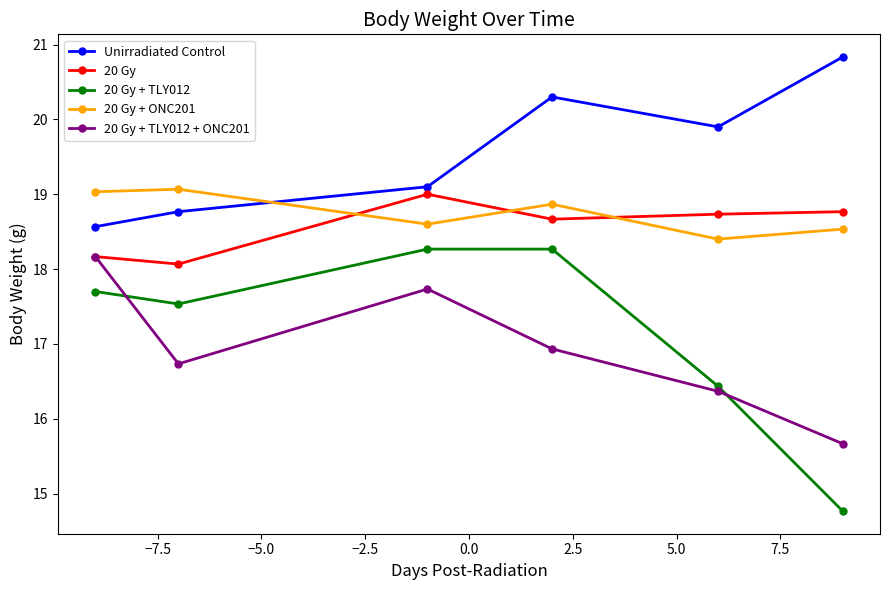

What is the maximum value shown in the chart?

20.8